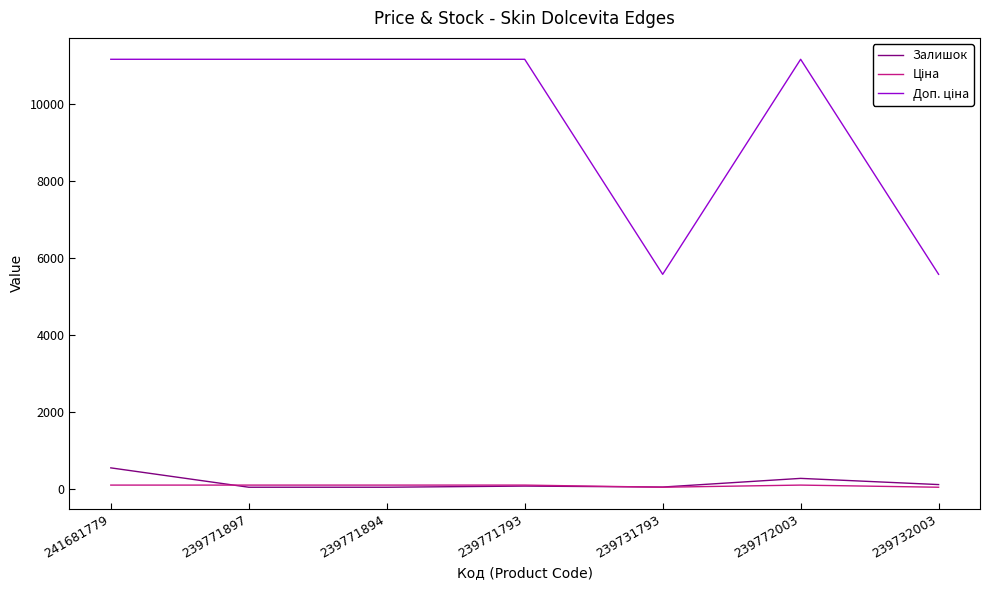

What is the maximum value shown in the chart?

11169.0